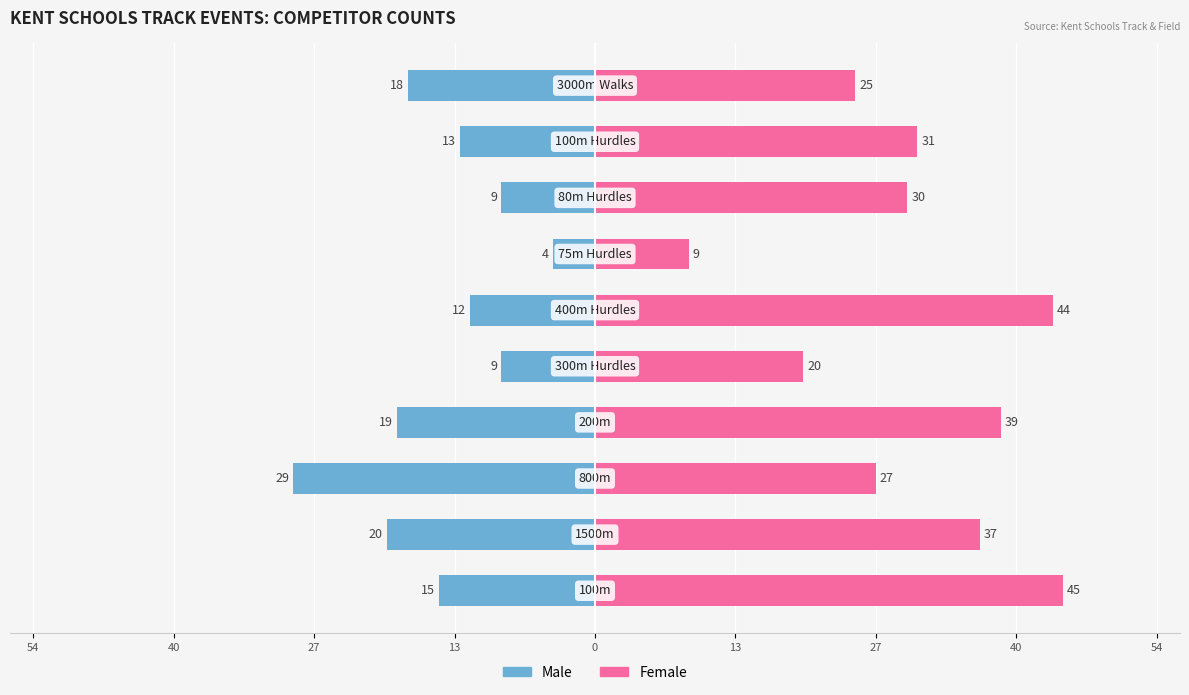

What are all the series names shown in the legend?

Male, Female